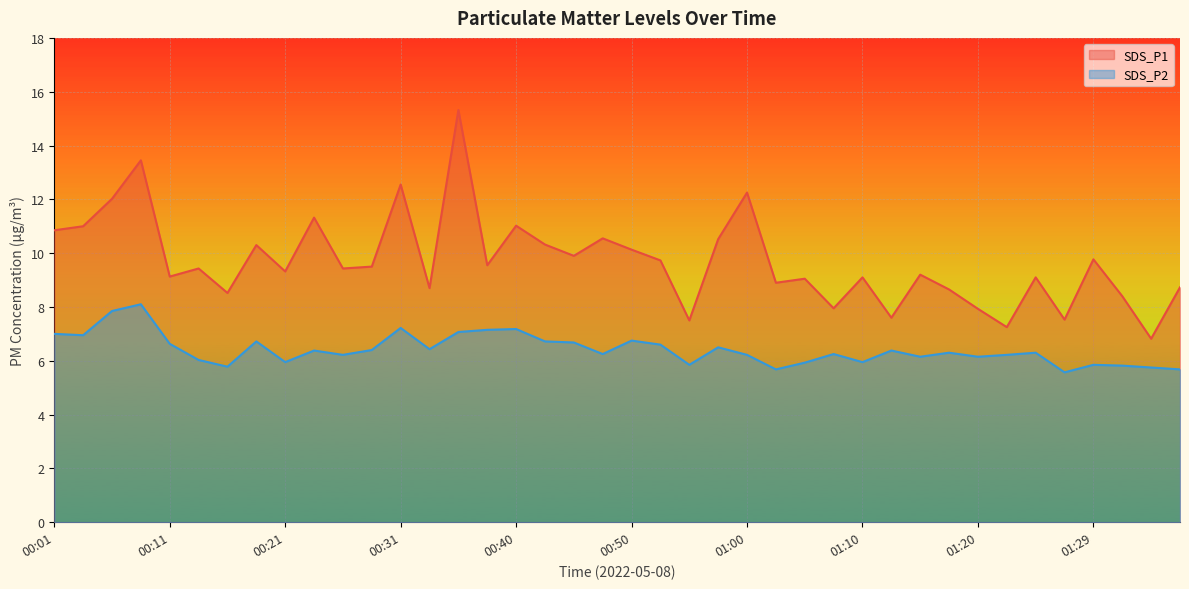

Rank the series by their average value, from lowest to highest.

SDS_P2, SDS_P1